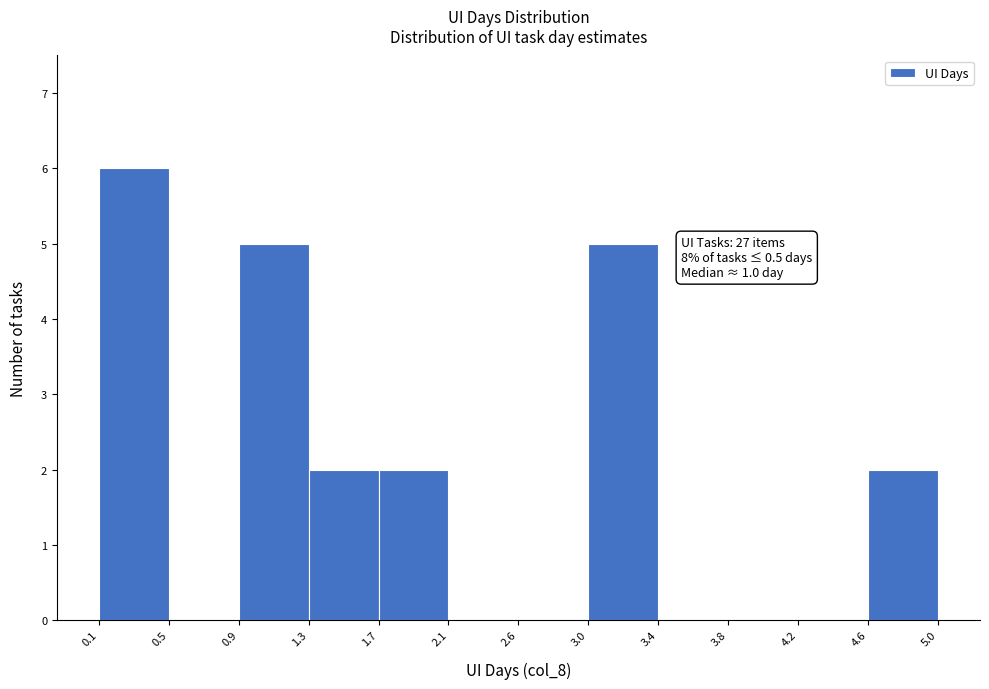

Which range on the x-axis has the tallest bar?

0.1 to 0.5